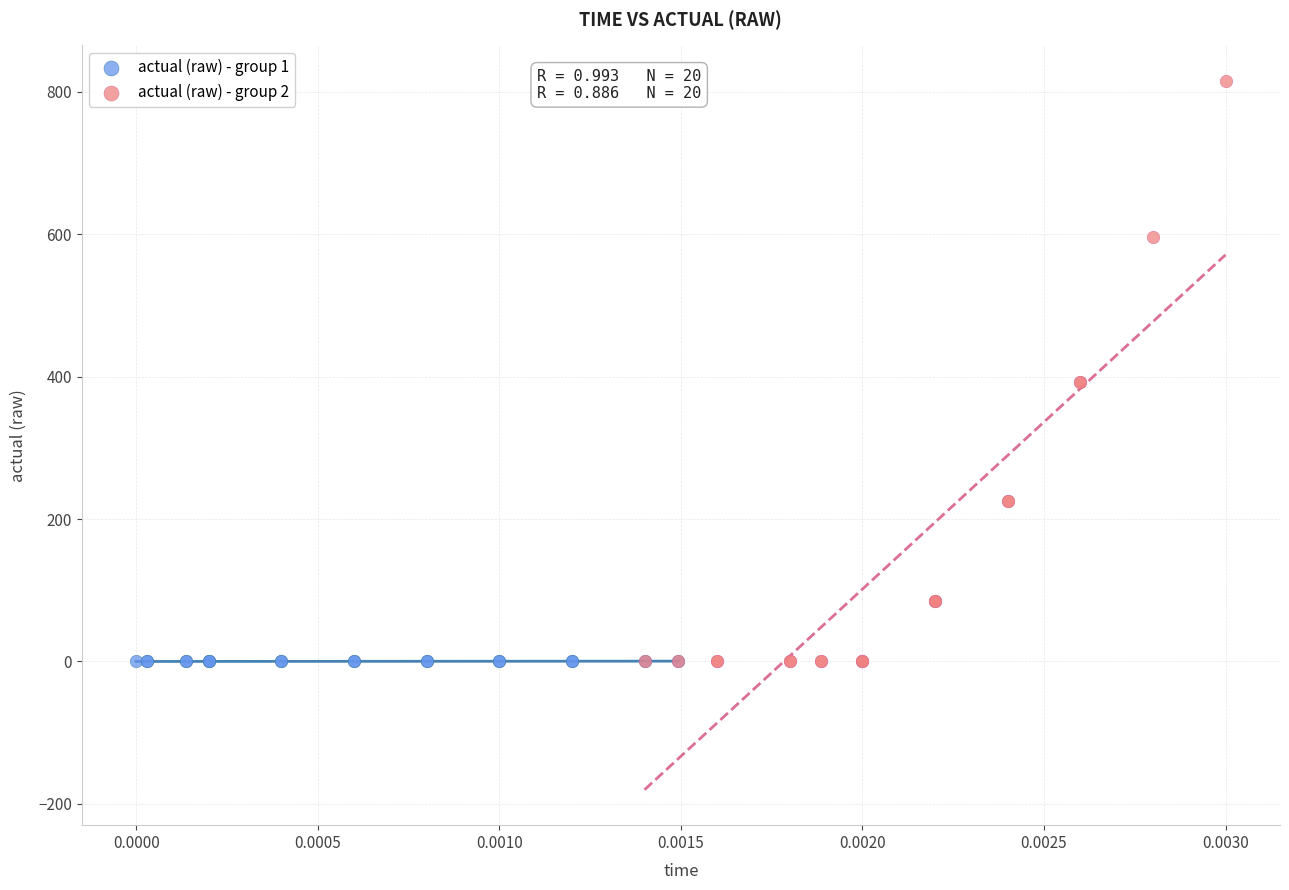

Which series has the widest spread of Y values?

actual (raw) - group 2